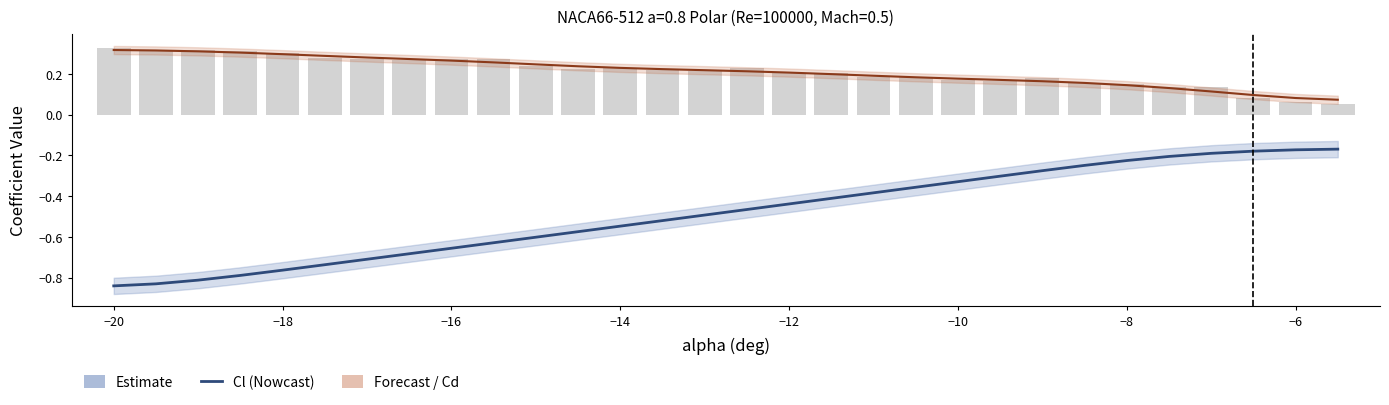

Is the value of Cl (Nowcast) at 17 greater than the value of Cd (raw) at 13?

No